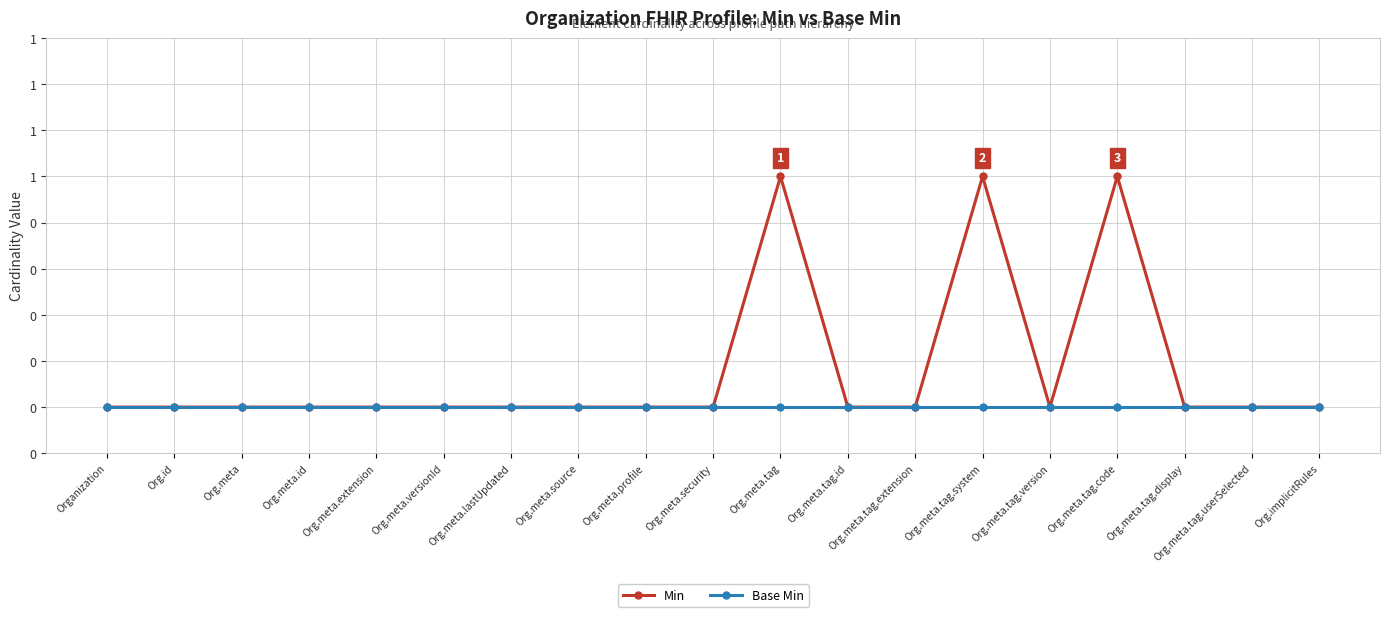

At how many categories does at least one series exceed 0?

3